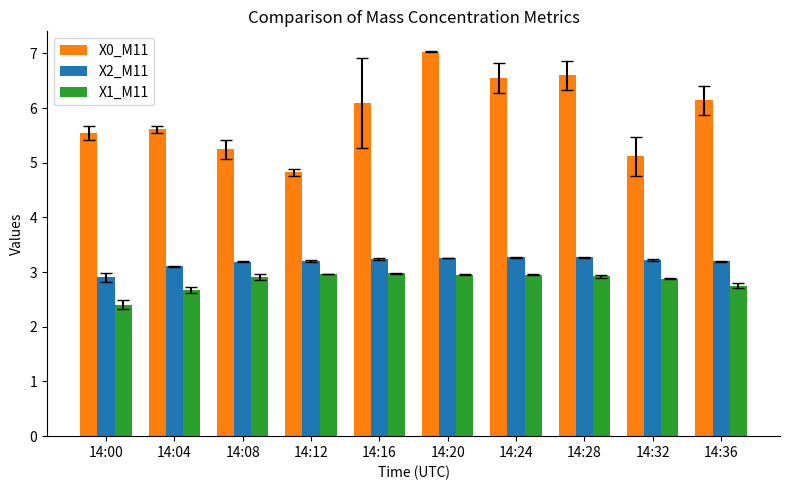

Which series changed the most between 14:32 and 14:36?

X0_M11